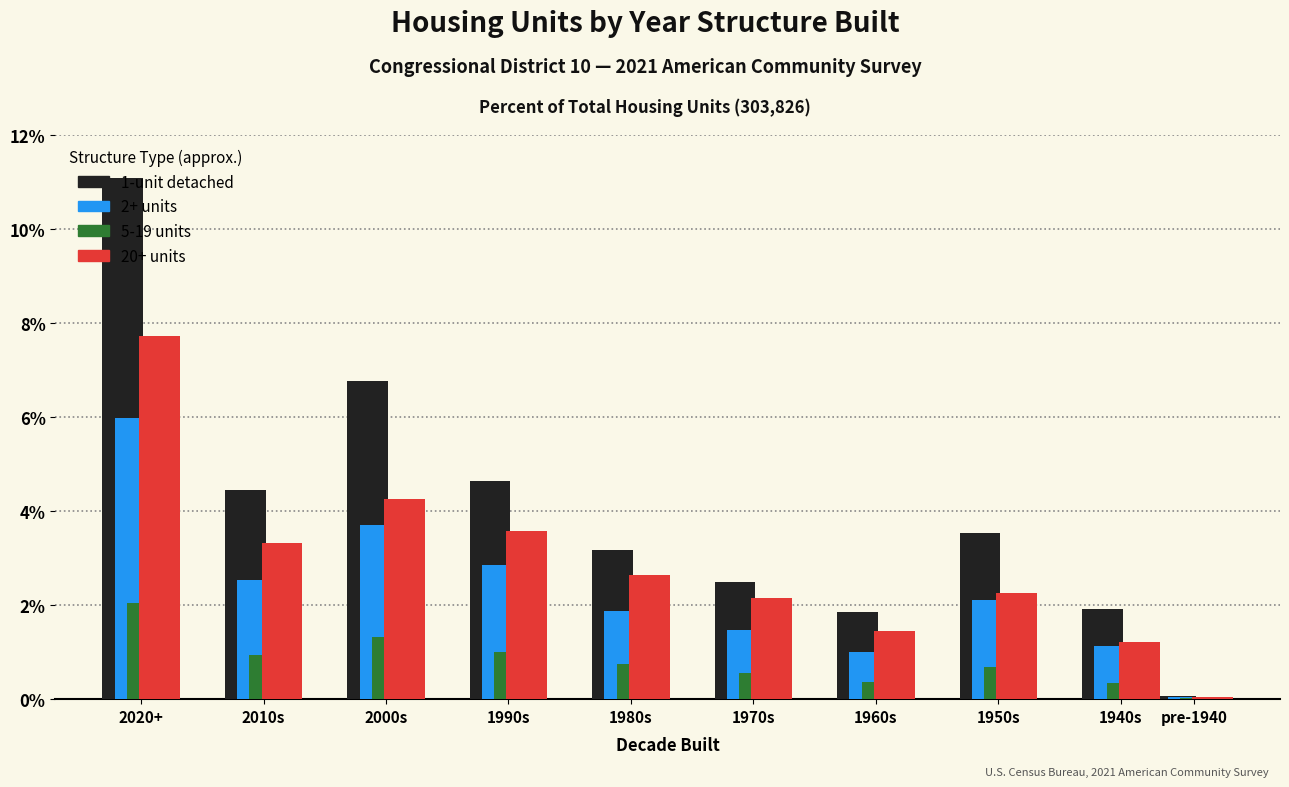

The value of 20+ units at 1950s is 2.3. True or false?

True